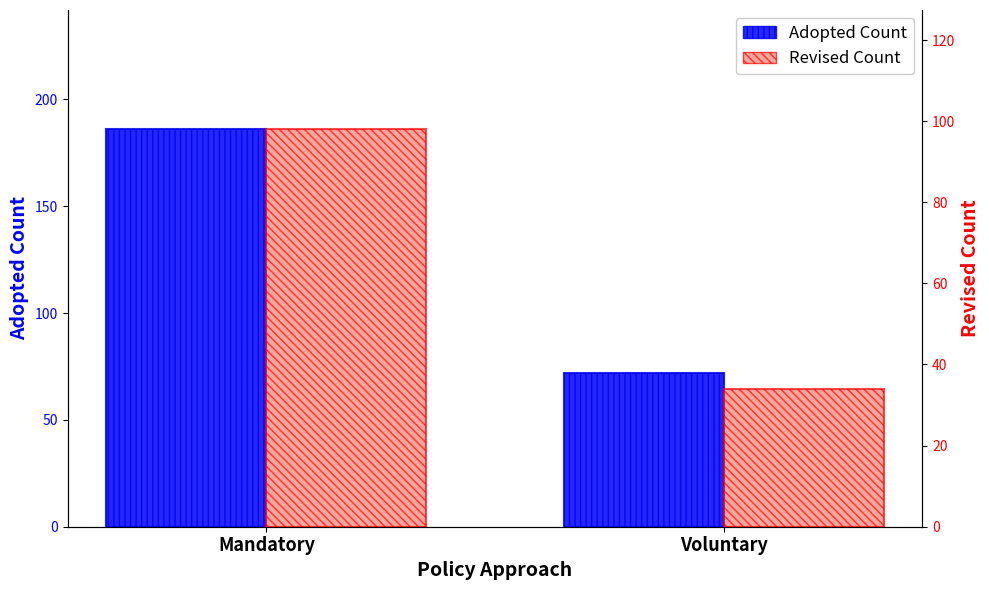

Which series changed the most between Mandatory and Voluntary?

Adopted Count